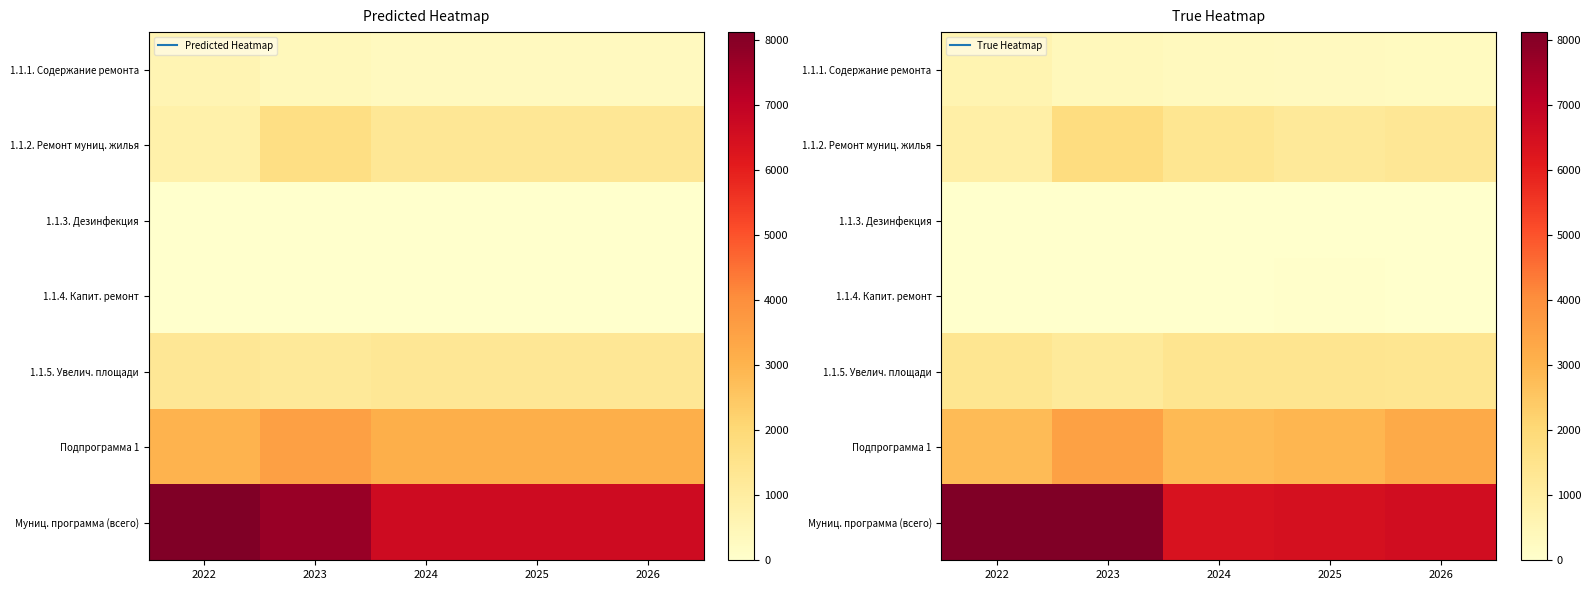

The value of 1.1.1. Содержание ремонта at 2023 is 528.4. True or false?

False